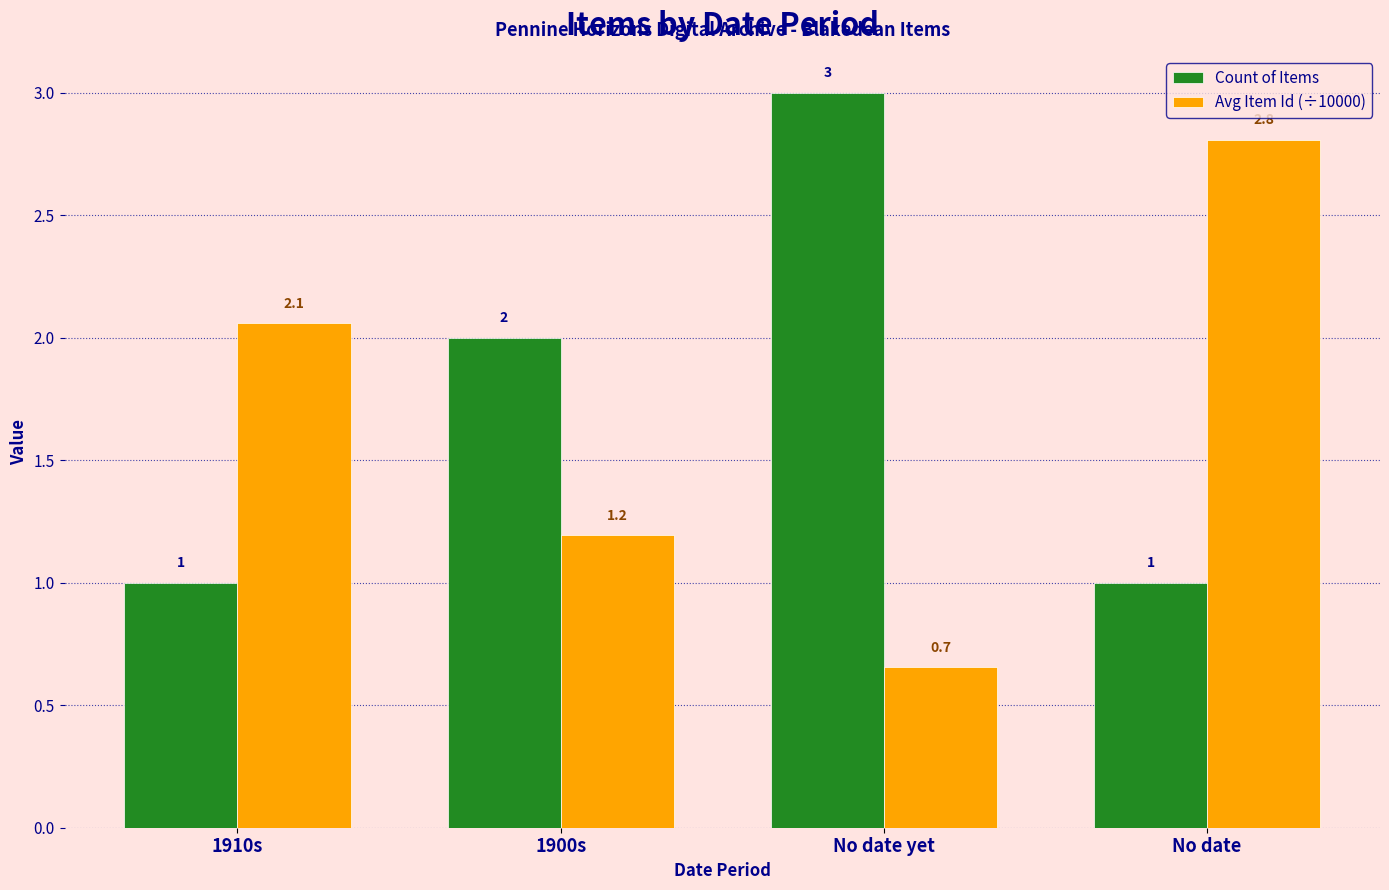

Read the Count of Items value at No date yet.

3.0